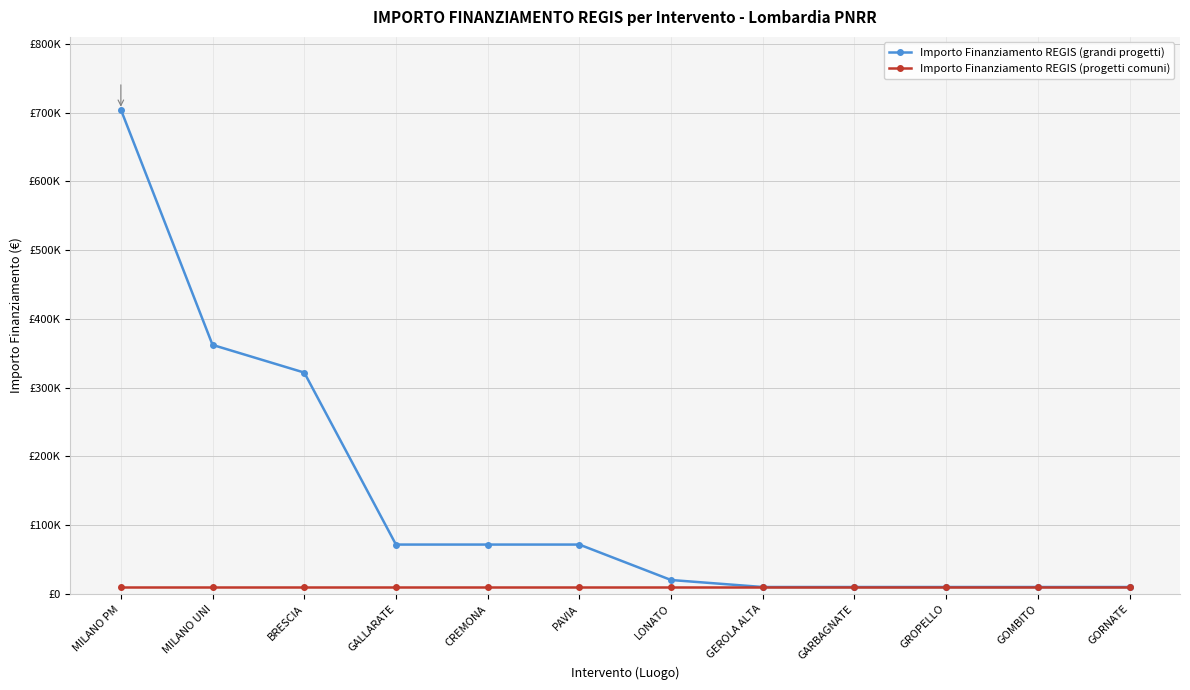

Does the chart have visible grid lines?

Yes